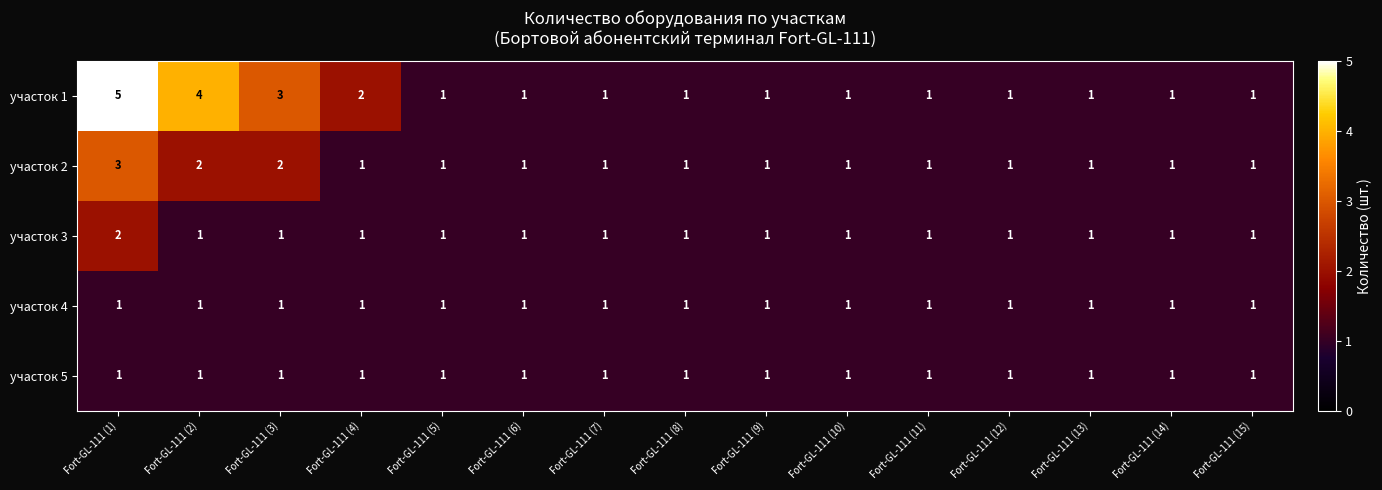

Which series has the largest range (max minus min)?

участок 1